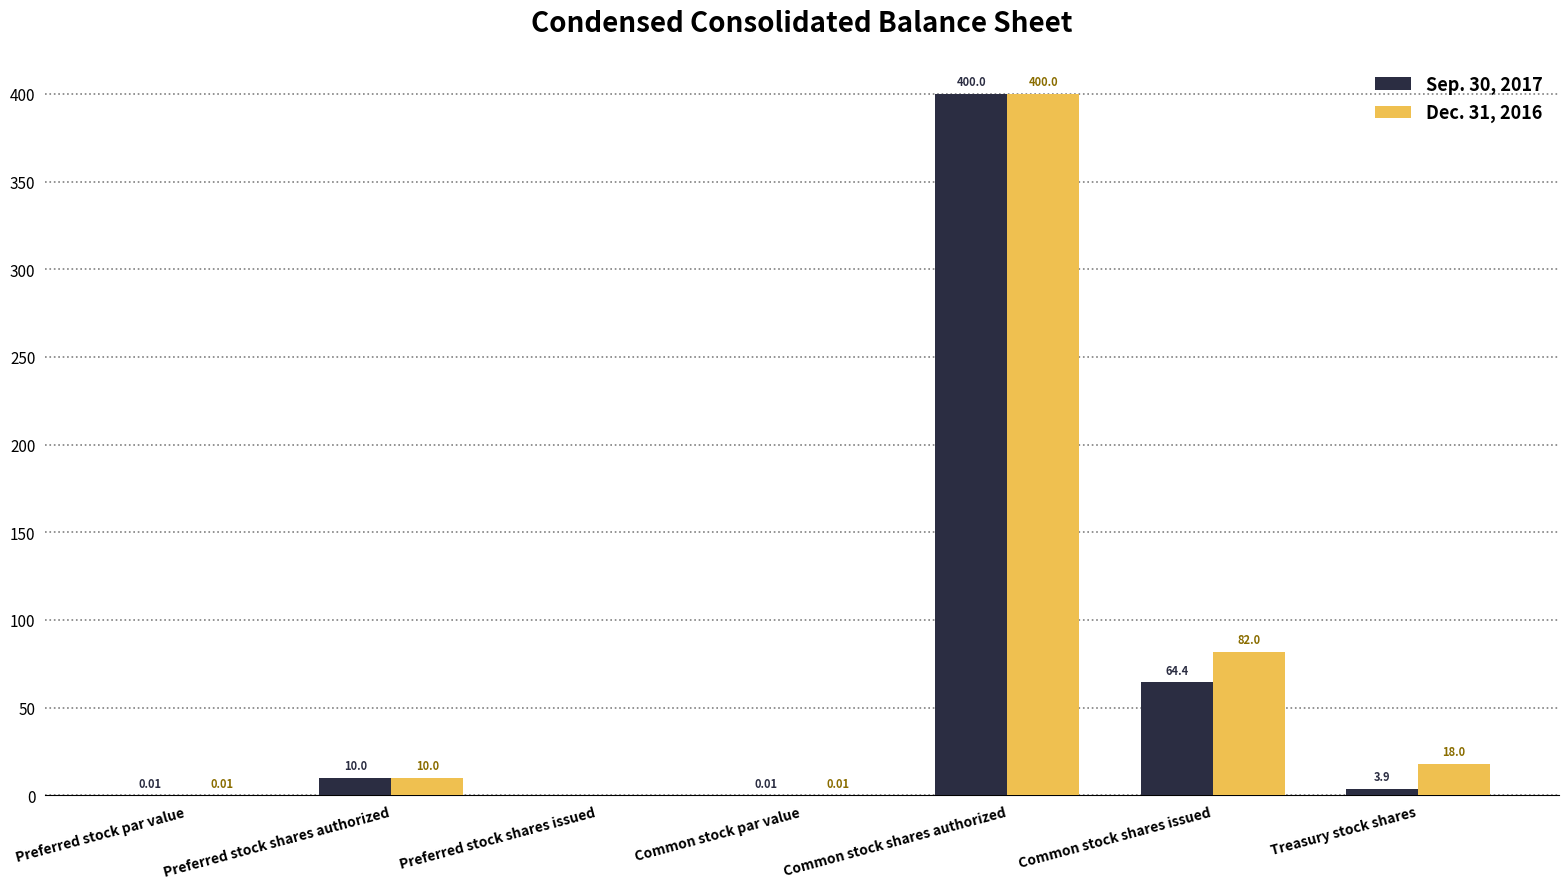

Which series has the largest total across all categories?

Dec. 31, 2016